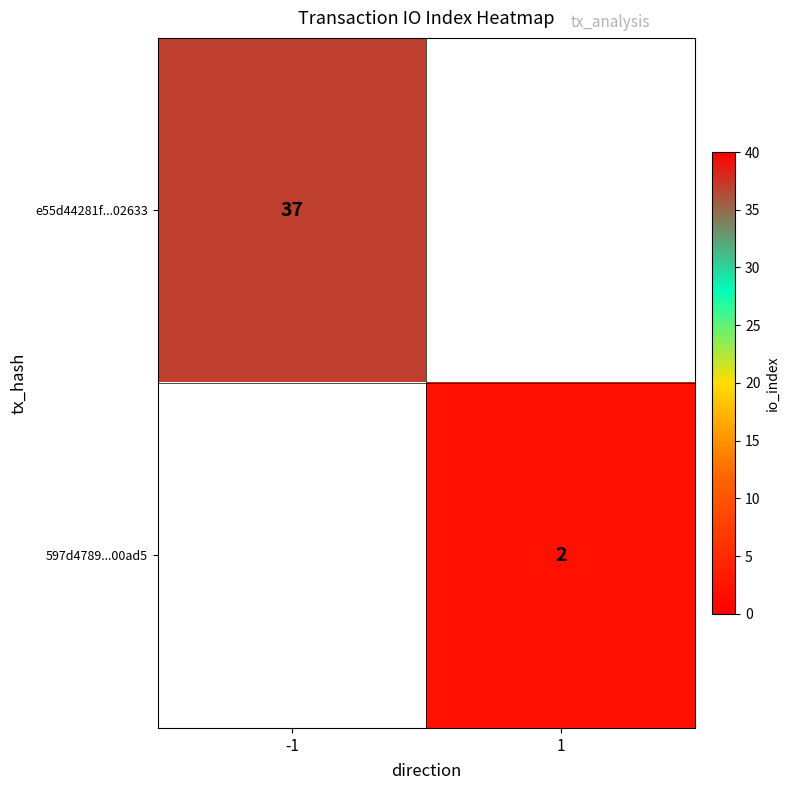

The 597d4789...00ad5 series shows 2 at 1. True or false?

True